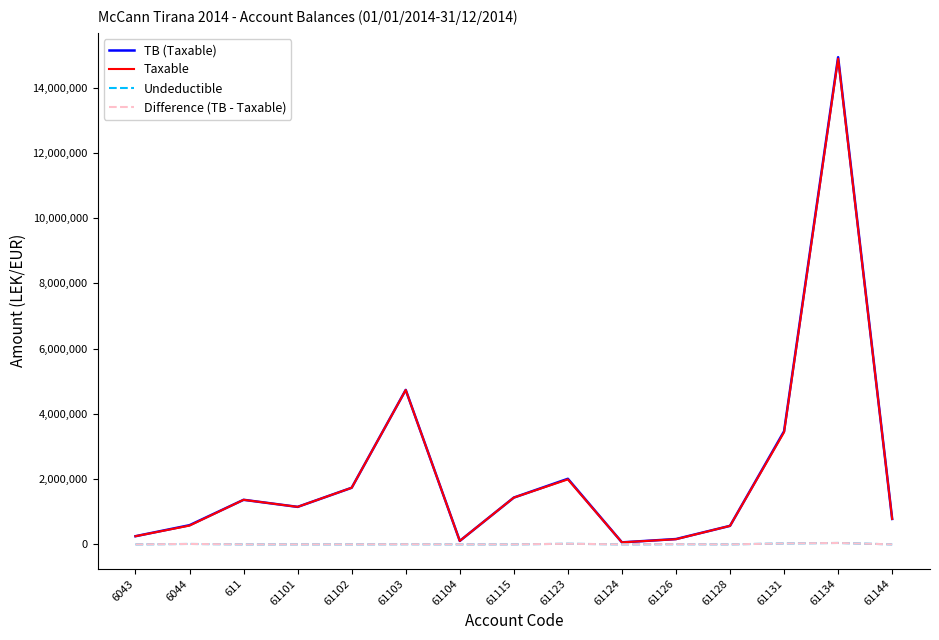

List the series in order of their peak value, lowest first.

Undeductible, Difference (TB - Taxable), Taxable, TB (Taxable)